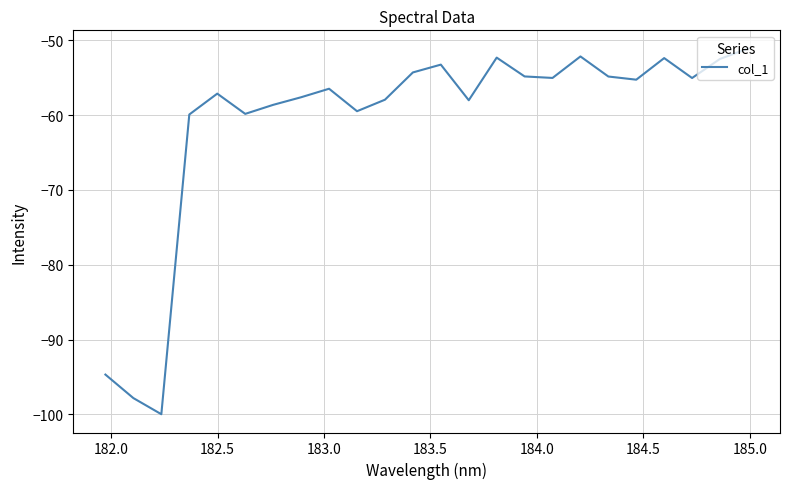

Does the chart have visible grid lines?

Yes